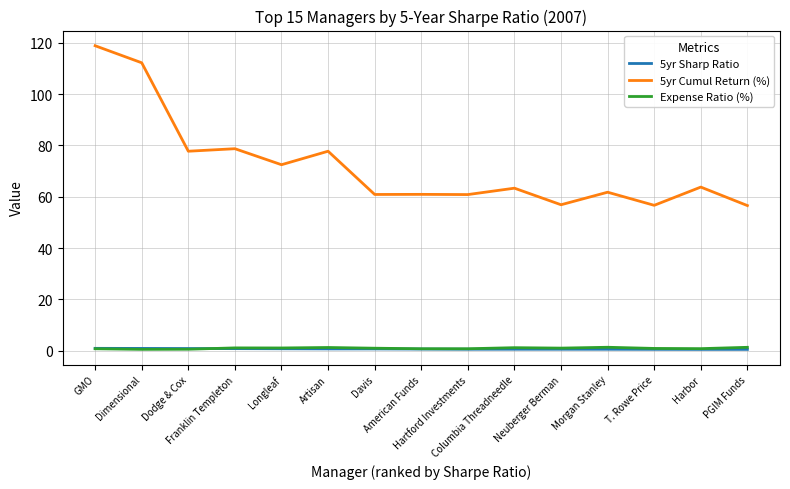

Which series has the largest range (max minus min)?

5yr Cumul Return (%)